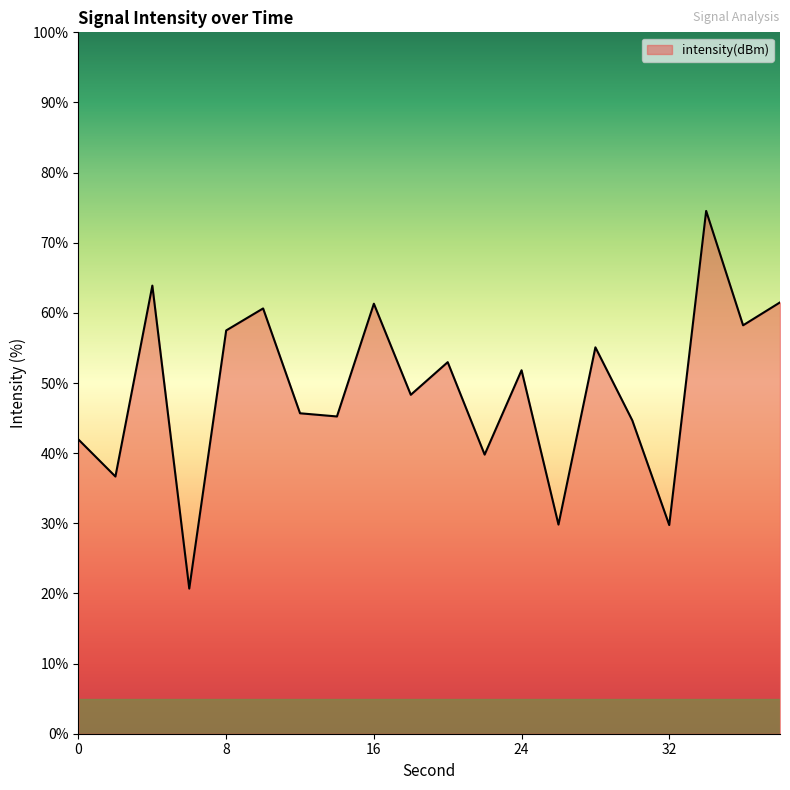

What is the minimum value shown in the chart?

20.7